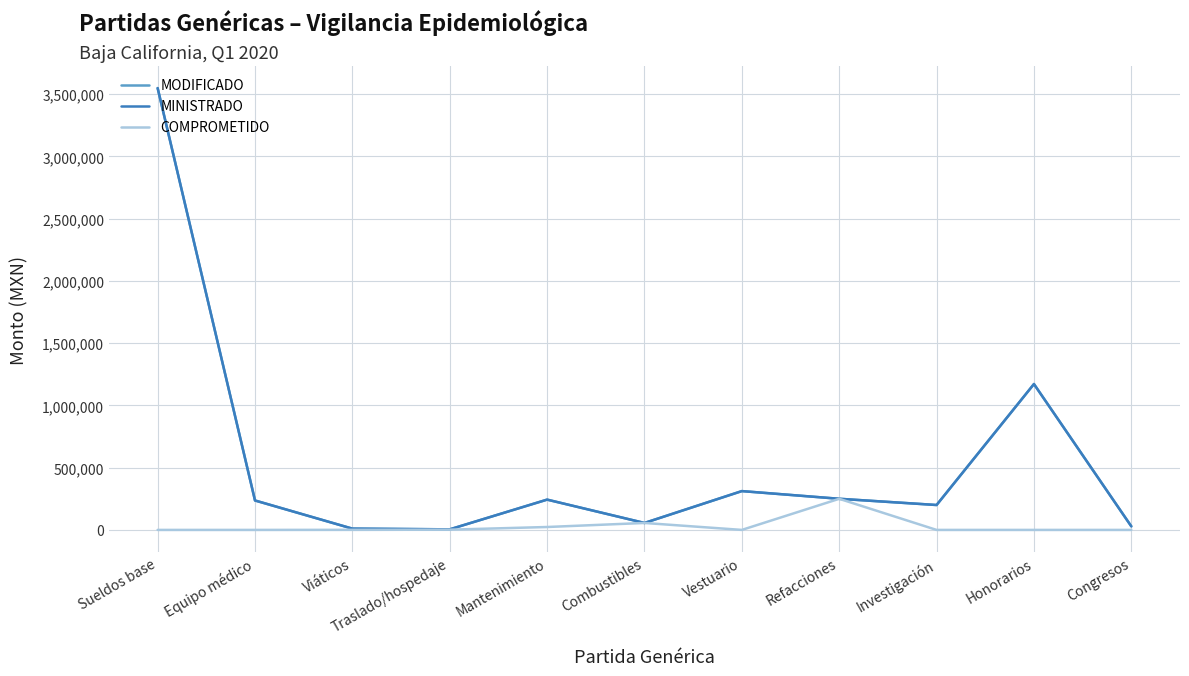

The COMPROMETIDO series shows 74700.0 at Combustibles. True or false?

False